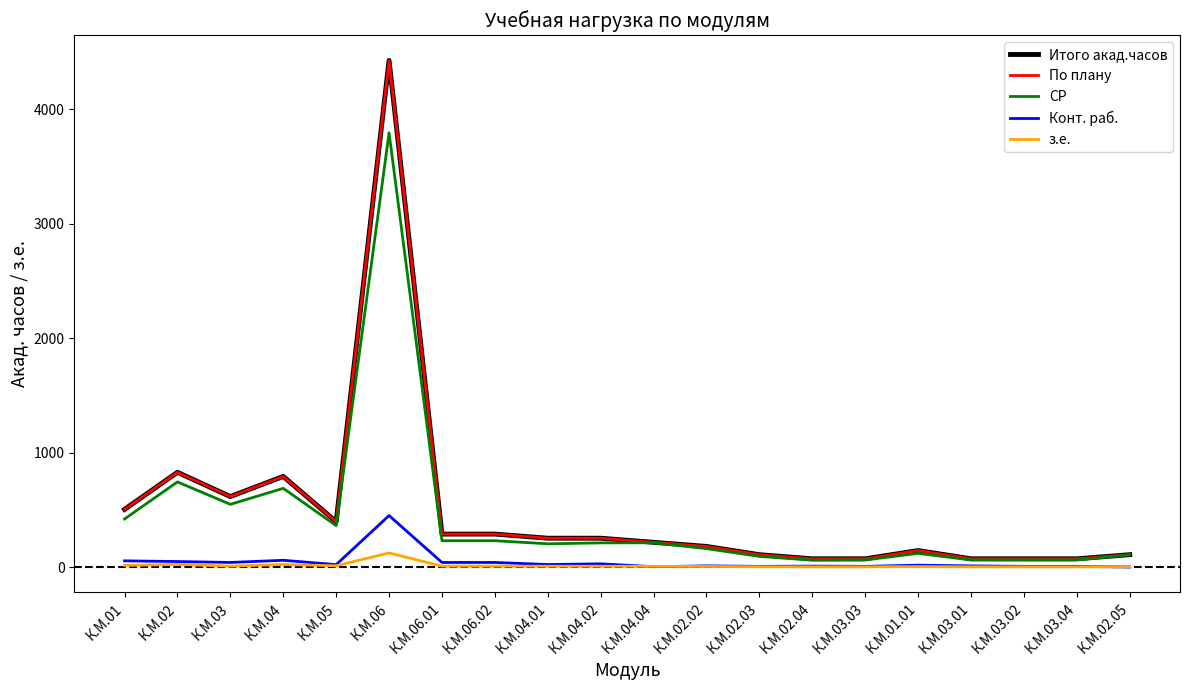

Is this an area chart (filled region under the line)?

No